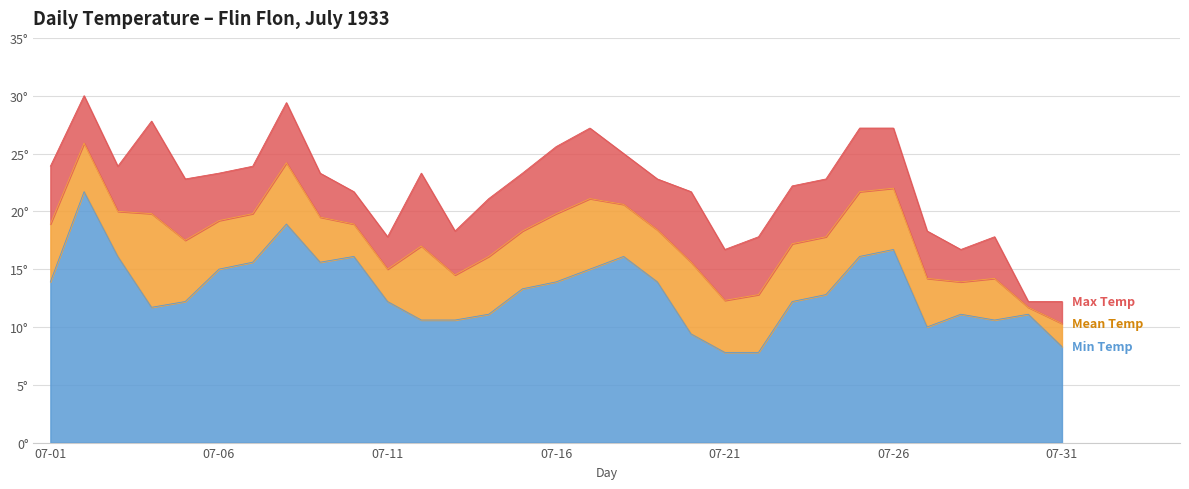

Count the number of data series in this chart.

3